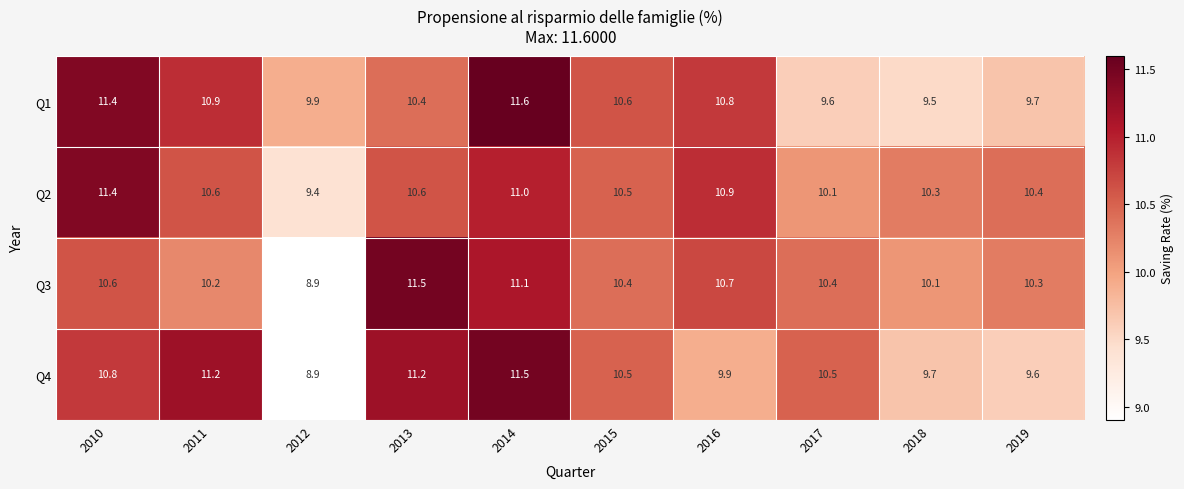

What is the difference between the highest and lowest values at 2019?

0.8